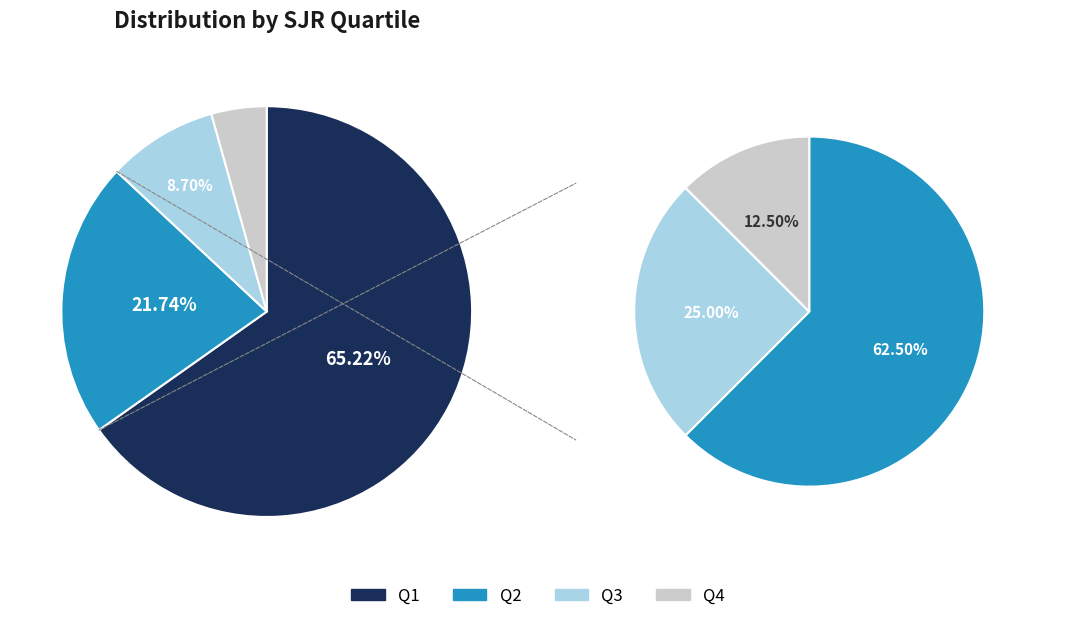

What is the smallest slice in the pie chart?

Q4